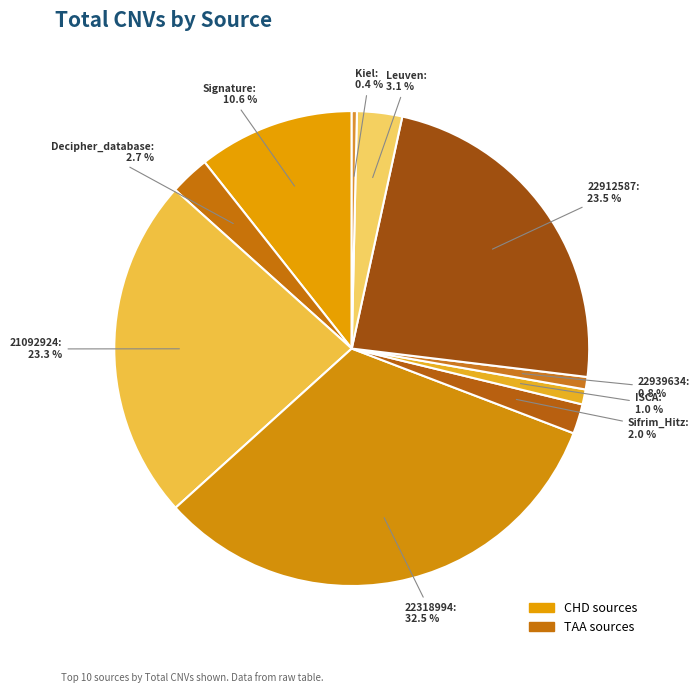

How many segments does this pie chart have?

10